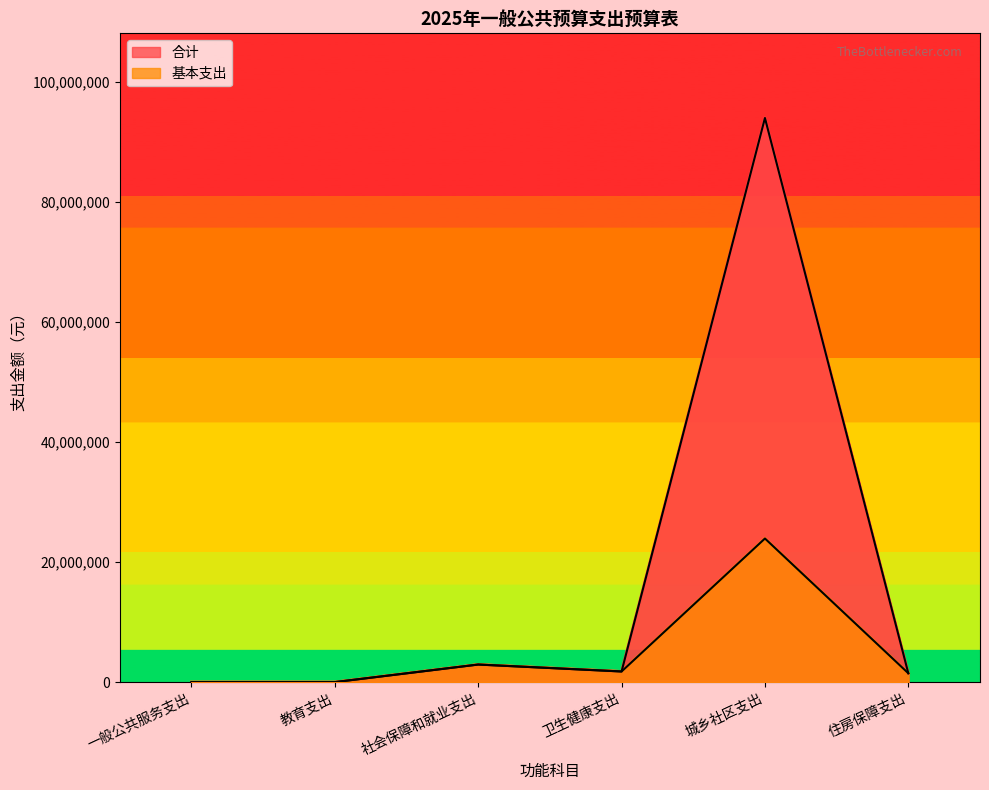

What value does the 基本支出 series have at 卫生健康支出?

1794172.0